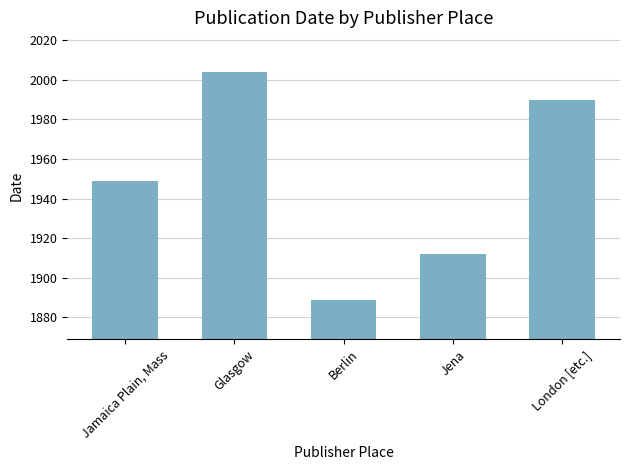

Reading left to right, transcribe all the data shown in this chart.

Jamaica Plain, Mass=1949	Glasgow=2004	Berlin=1889	Jena=1912	London [etc.]=1990